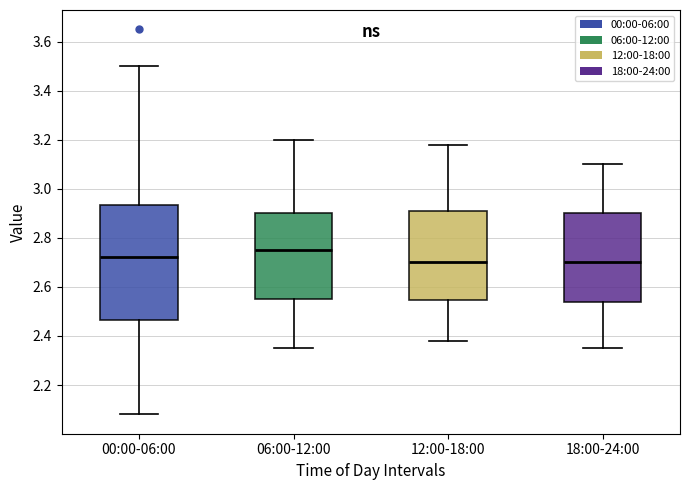

Where does the lower whisker of the box for 12:00-18:00 end on the y-axis? The values are not printed on the chart, so give them approximately, as read against the axis.

2.38